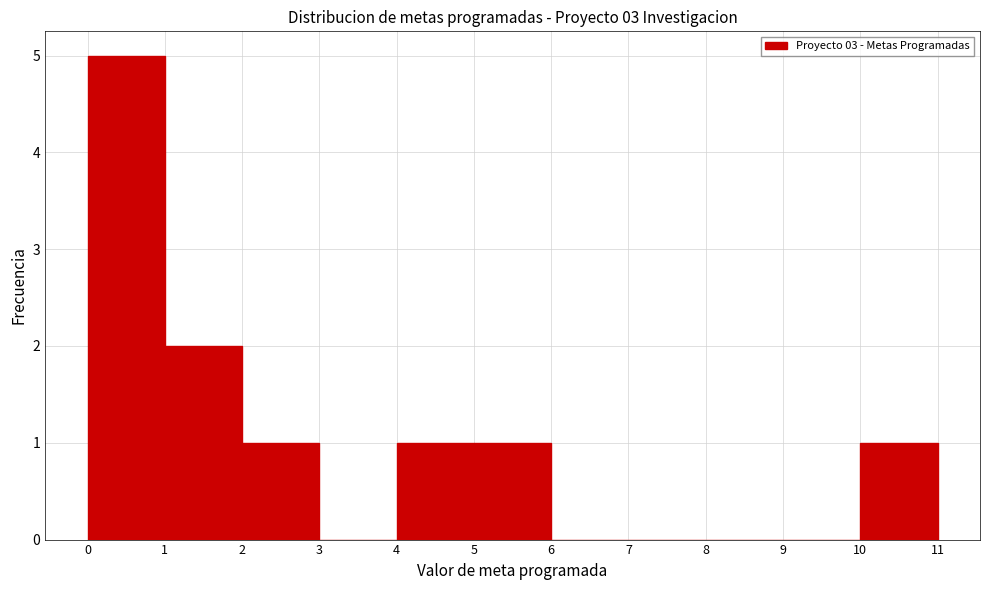

Which range on the x-axis has the tallest bar?

0 to 1